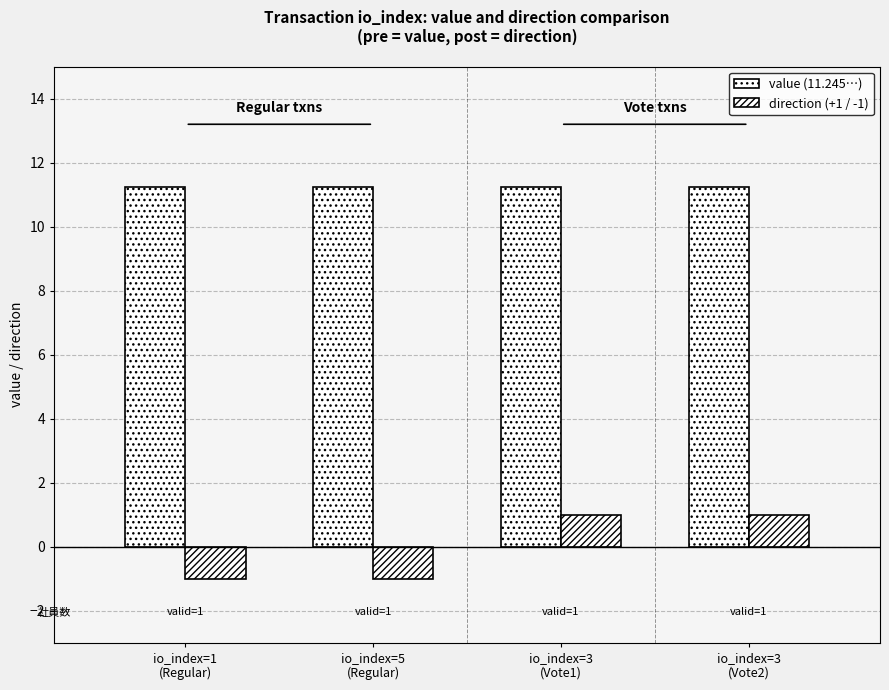

Is the value of value (11.245…) at io_index=3
(Vote2) greater than the value of direction (+1 / -1) at io_index=3
(Vote2)?

Yes